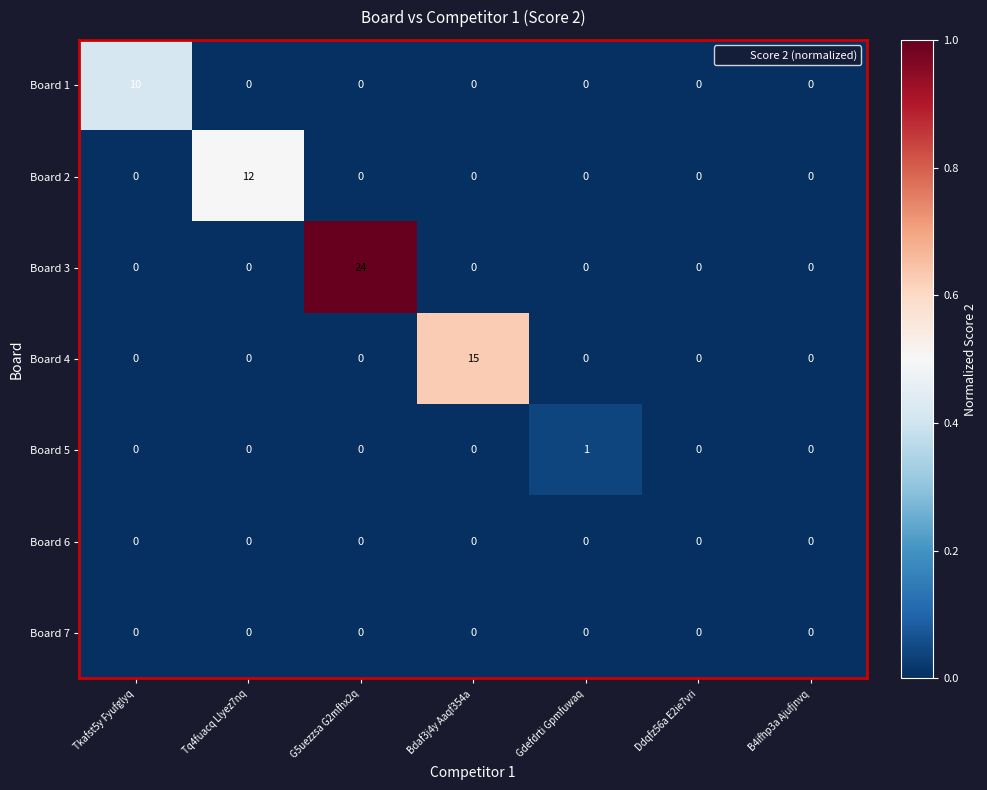

True or false: Board 1 has a value of 10 at Tkafst5y Fyufglyq.

True